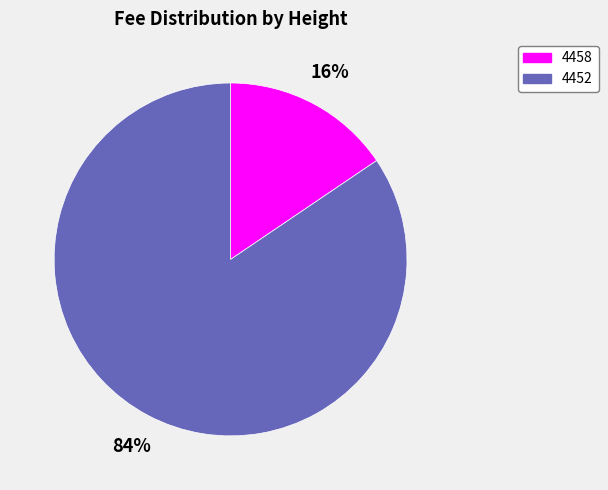

To the nearest percent, what is the average slice percentage?

50%